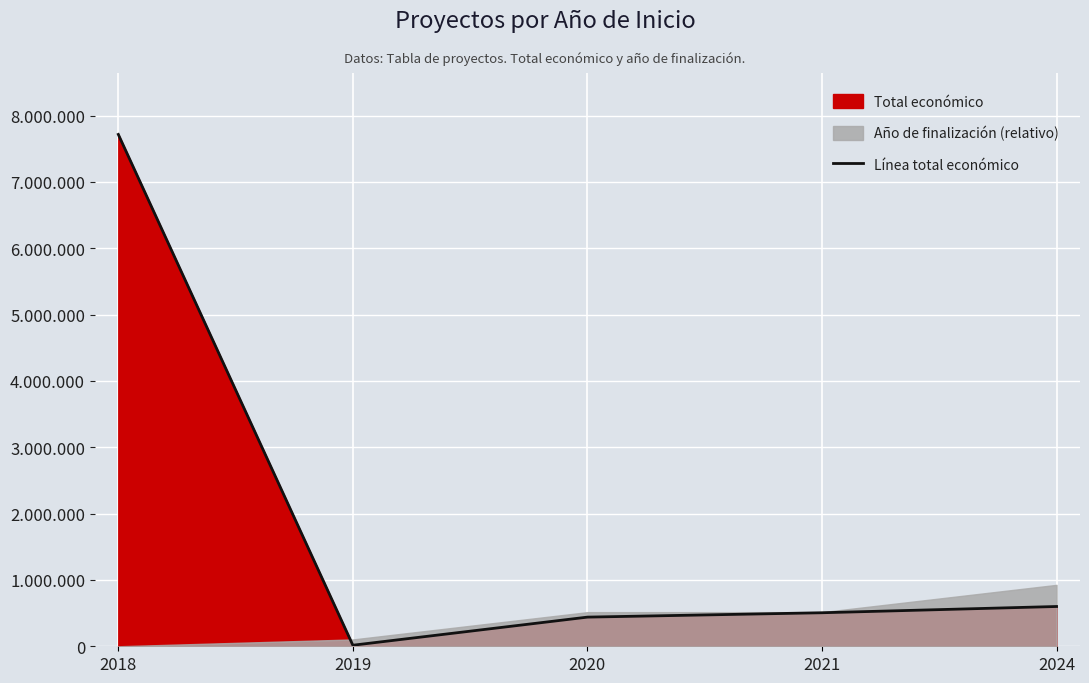

How many points are lower than both their immediate neighbors (excluding endpoints)?

1